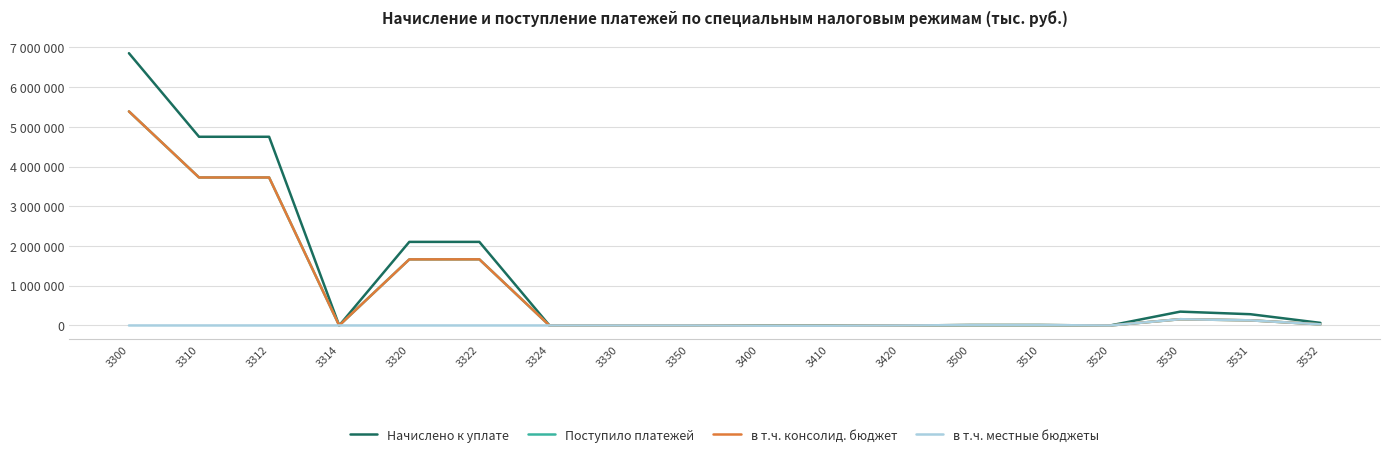

What is the approximate value of в т.ч. консолид. бюджет at 3510?

9667